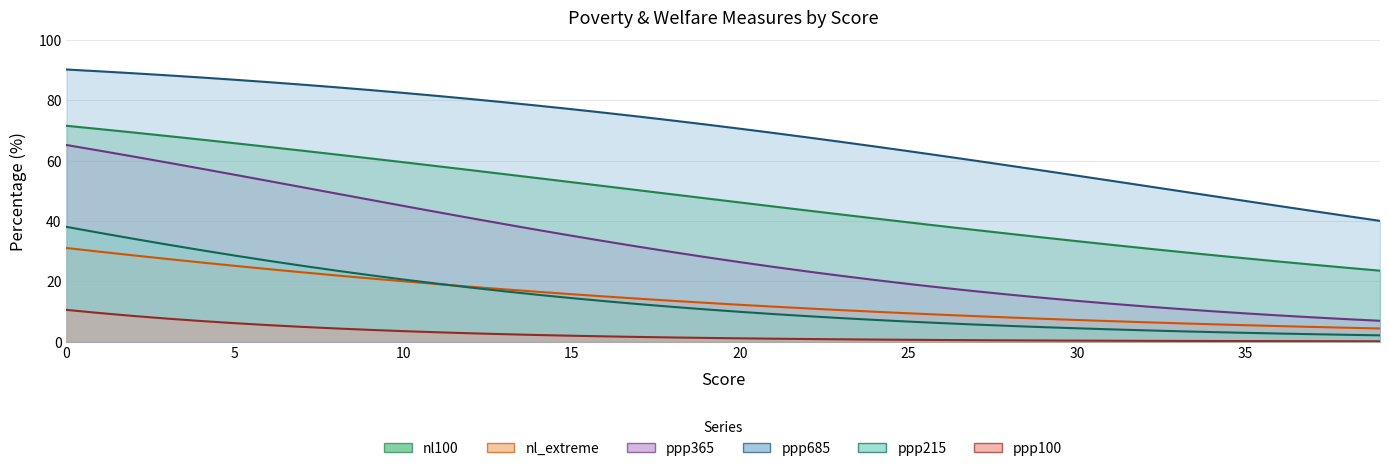

At how many categories does at least one series exceed 34?

40